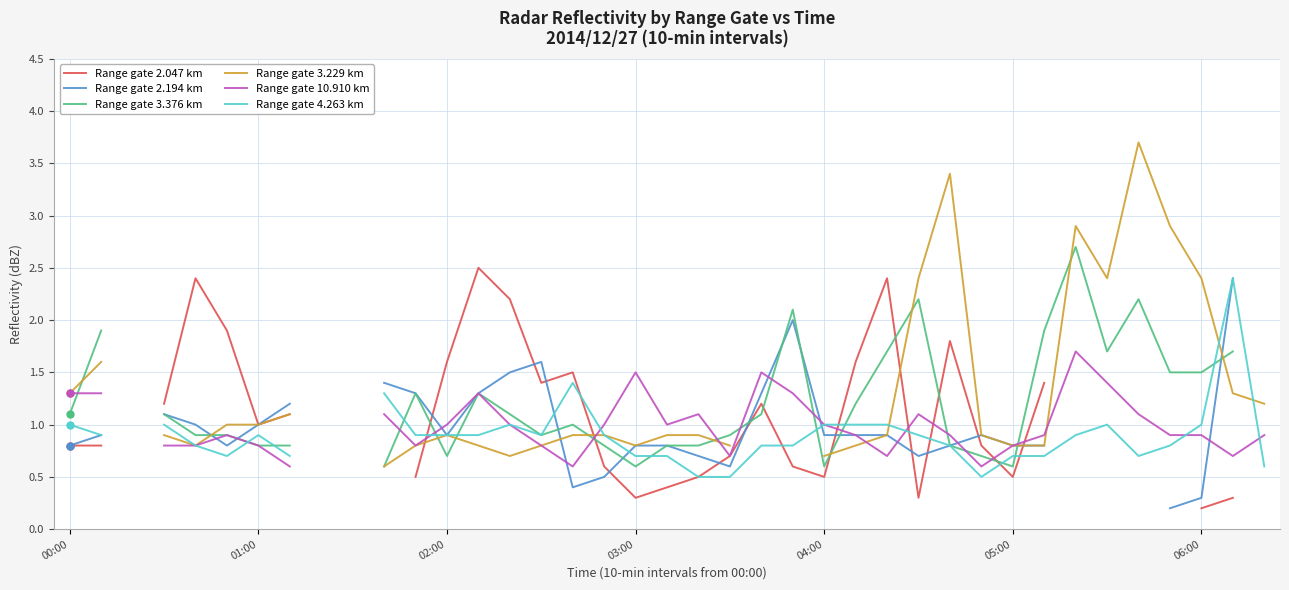

Is the value of Range gate 10.910 km at 10 greater than the value of Range gate 2.194 km at 8?

No